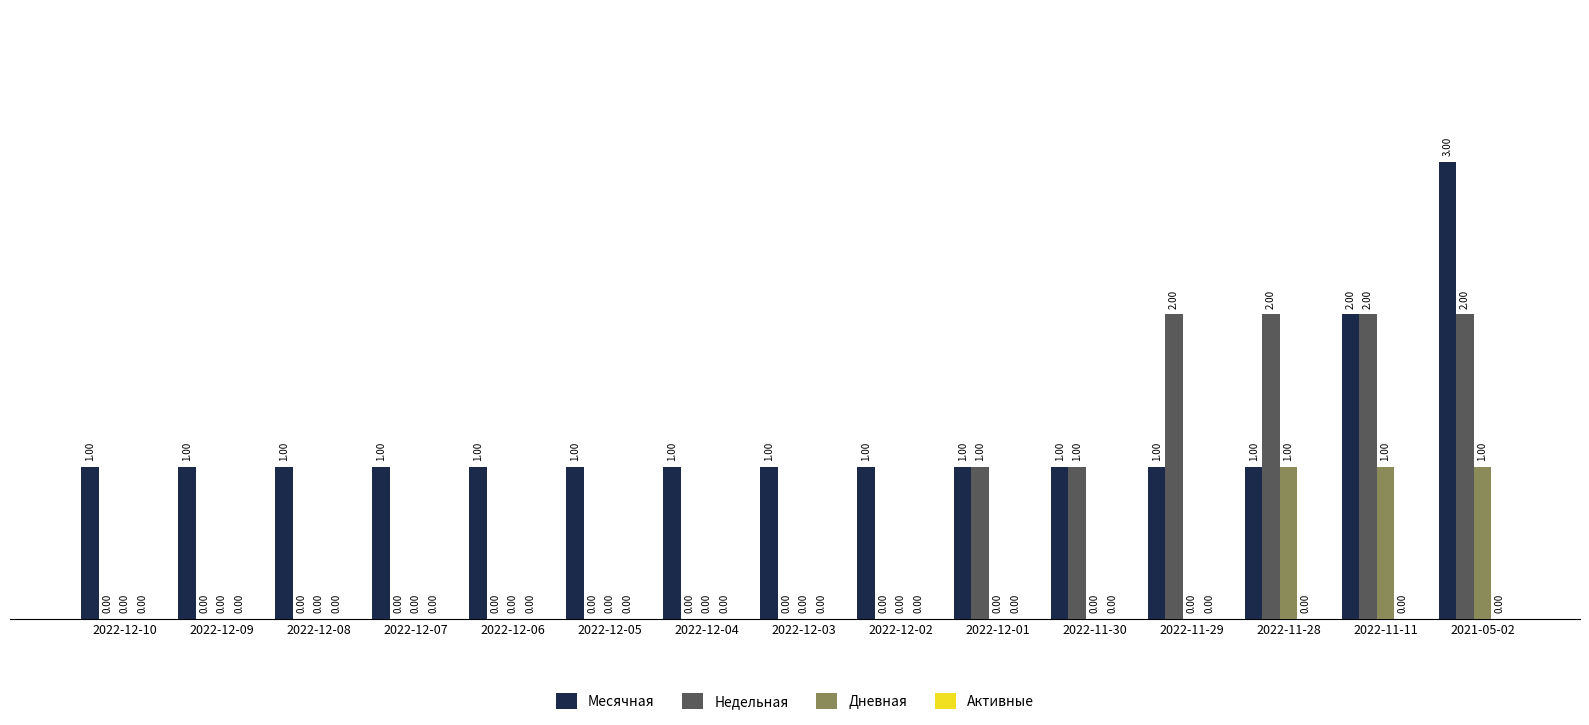

What is the sum of all Недельная values?

10